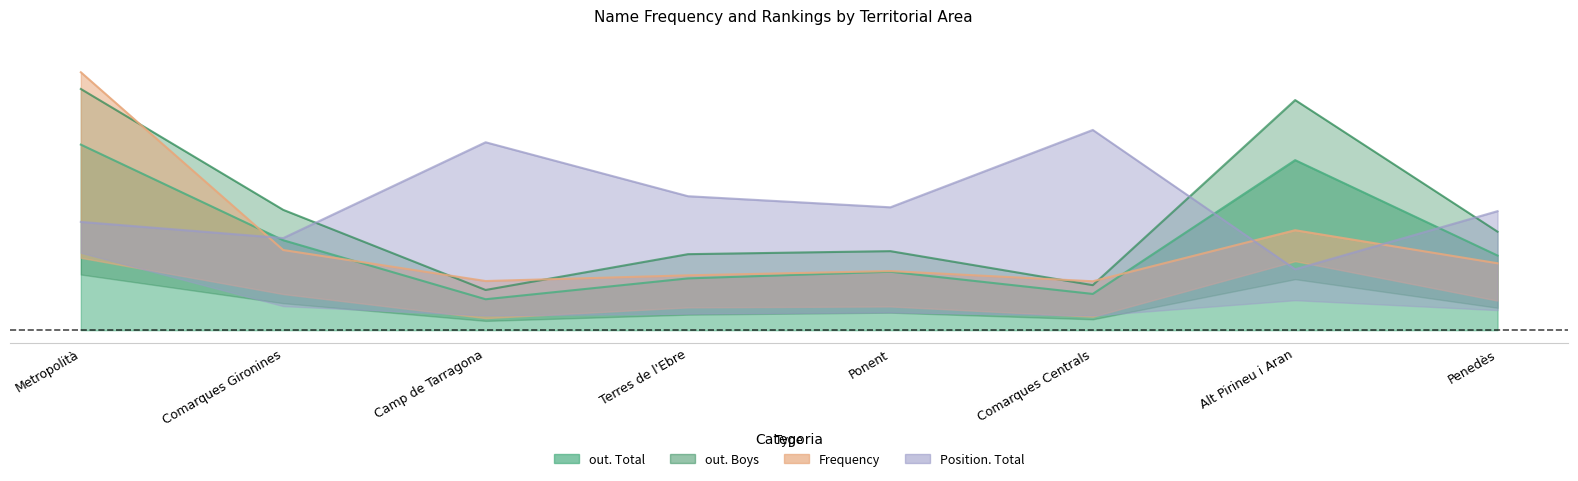

The out. Total series shows 0.1 at Camp de Tarragona. True or false?

True